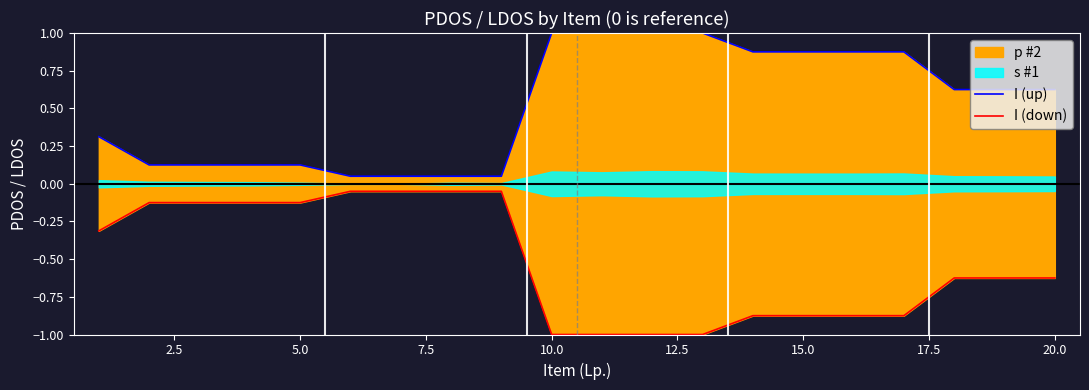

Which series has the largest range (max minus min)?

I (up)